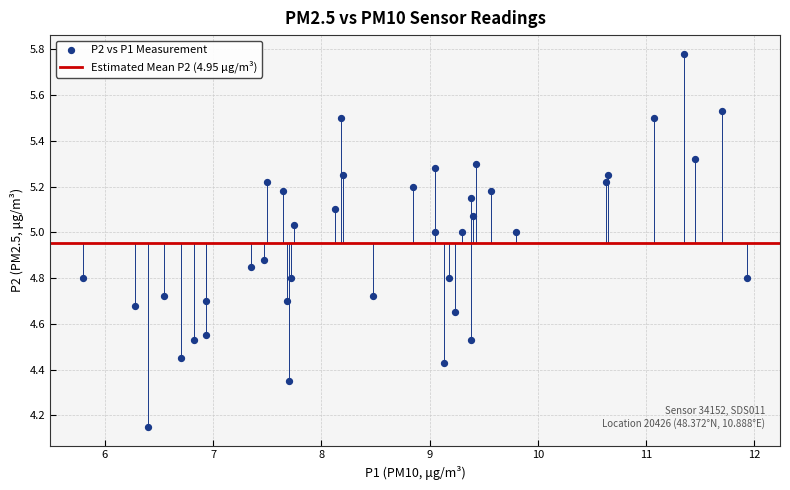

What is the range of Y values (max minus min)?

1.6